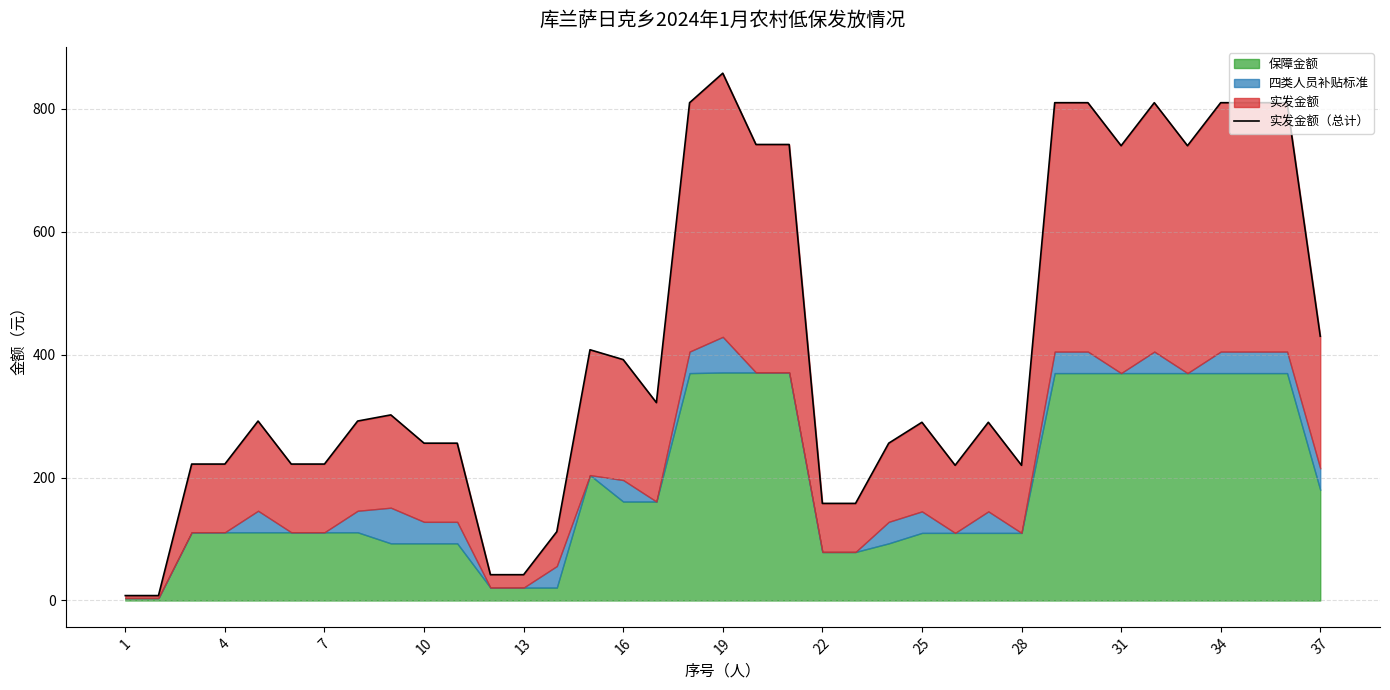

How many points are lower than both their immediate neighbors (excluding endpoints)?

5